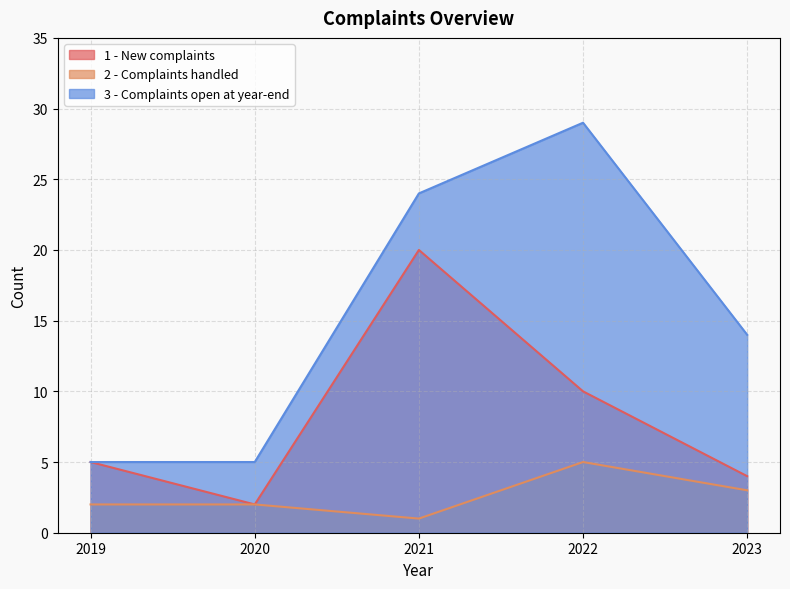

True or false: 2 - Complaints handled and 1 - New complaints cross at least once.

False